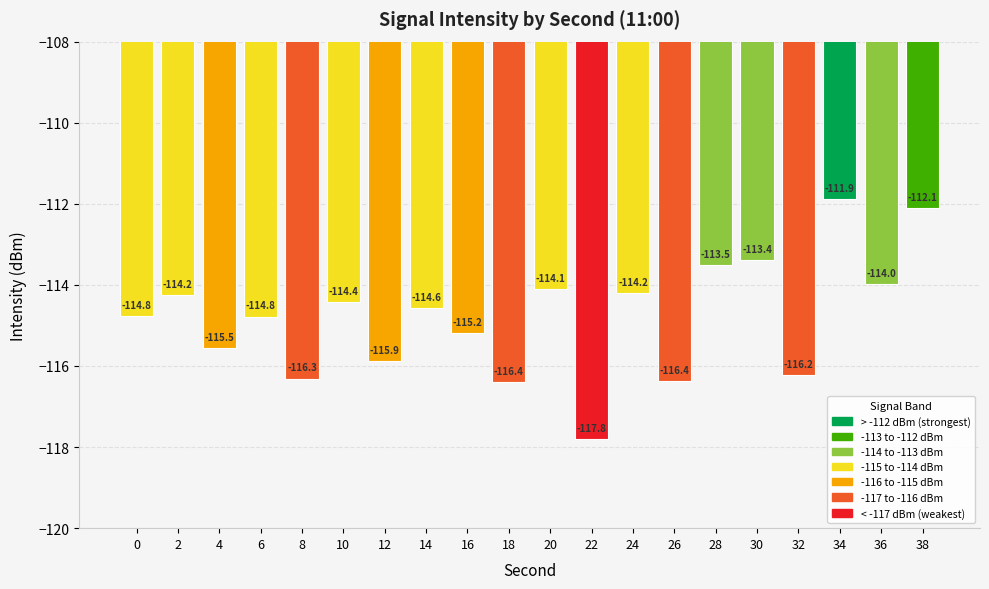

Which has a higher value, 12 or 26?

12